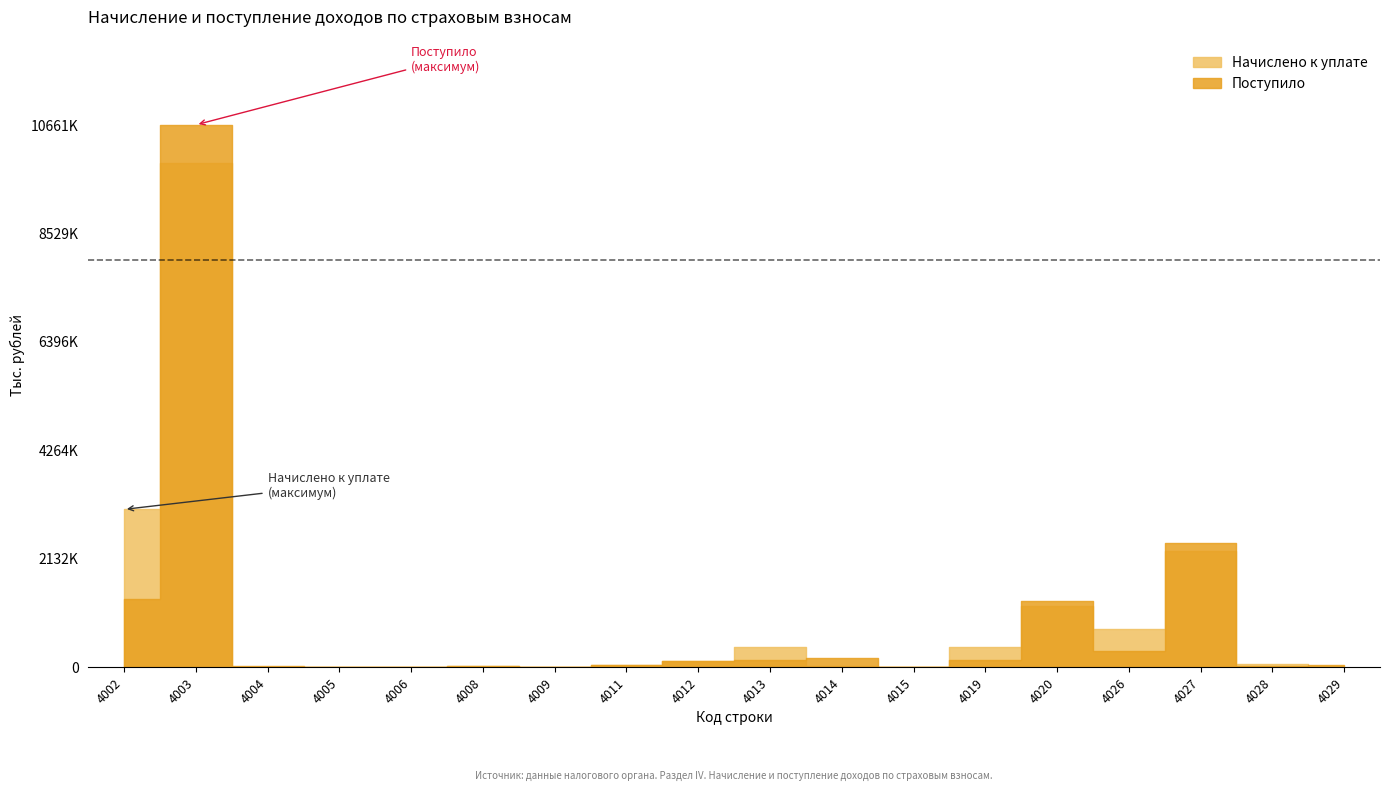

After their last crossing, which series has the higher values: Начислено к уплате or Поступило?

Поступило